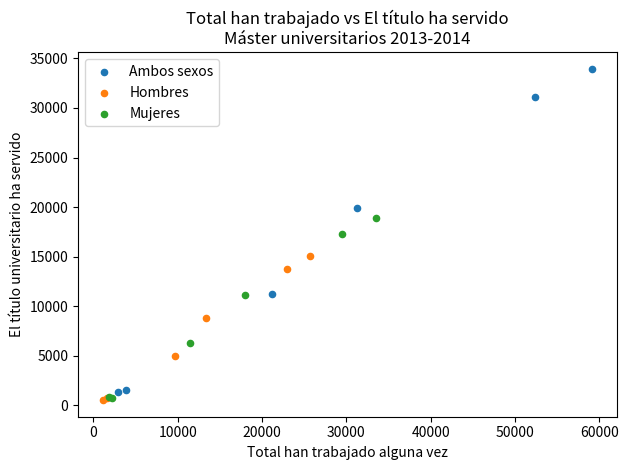

Which series has the largest Y range (max minus min)?

Ambos sexos